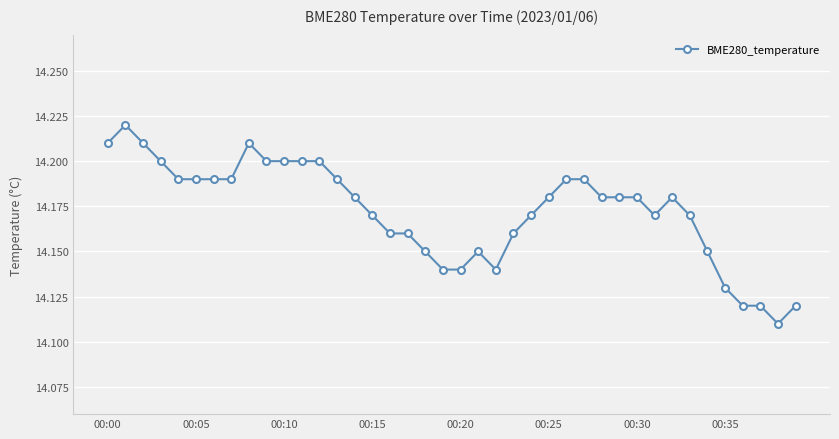

Count the values in the range 14 to 15.

40